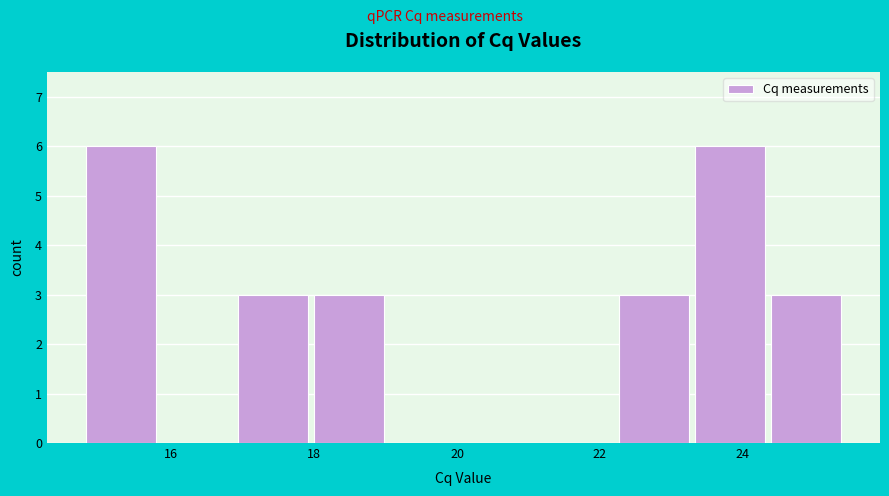

Reading left to right, transcribe this chart: for each bar, give the range it covers on the x-axis and its height. Neither the bar edges nor the heights are printed on the chart, so give them approximately, as read against the axes.

14.8 to 15.8: 6
15.8 to 16.8: 0
16.8 to 18.0: 3
18.0 to 19.0: 3
19.0 to 20.0: 0
20.0 to 21.2: 0
21.2 to 22.2: 0
22.2 to 23.2: 3
23.2 to 24.4: 6
24.4 to 25.4: 3